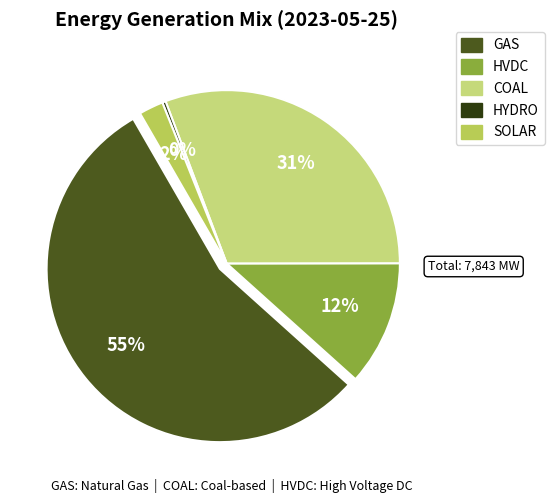

Rank the categories by value from lowest to highest.

HYDRO, SOLAR, HVDC, COAL, GAS